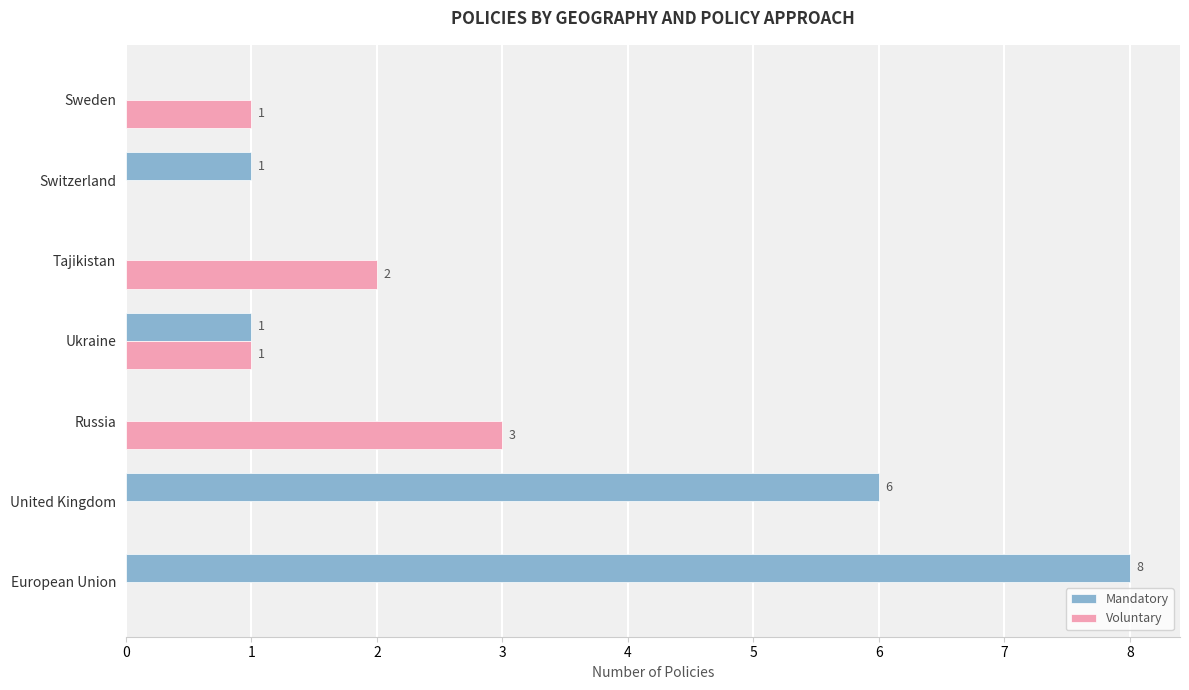

Where is Mandatory nearest to the value 4?

United Kingdom